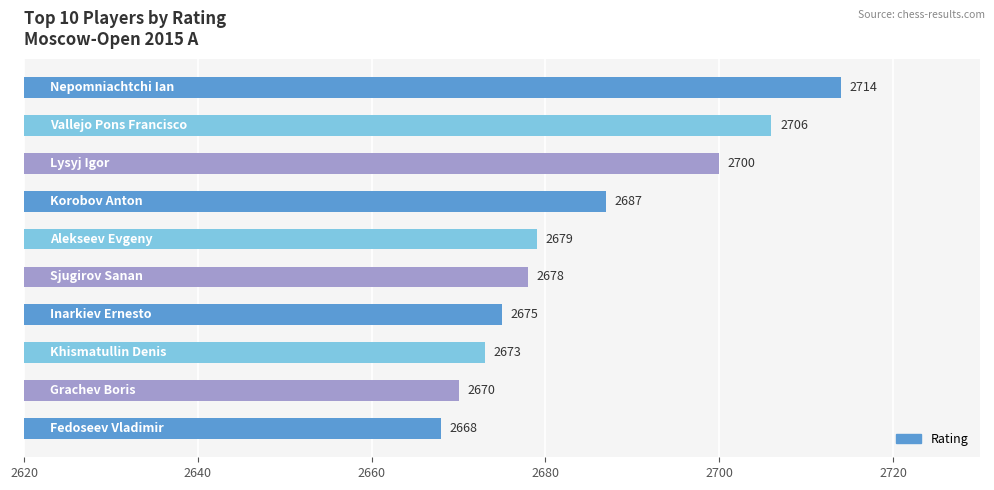

Are the bars grouped side by side (vs. stacked)?

No